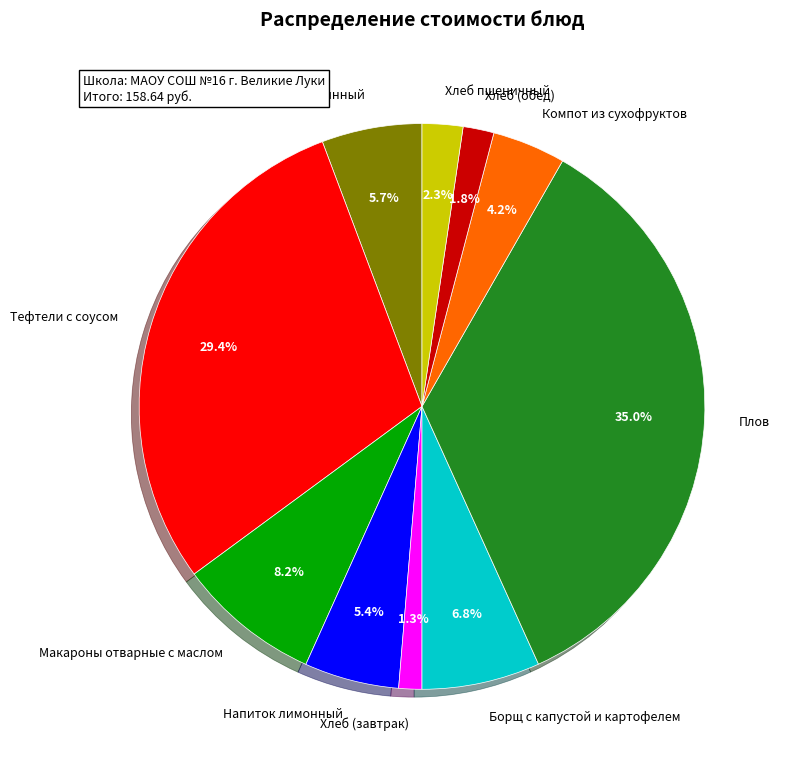

What is the largest slice in the pie chart?

Плов